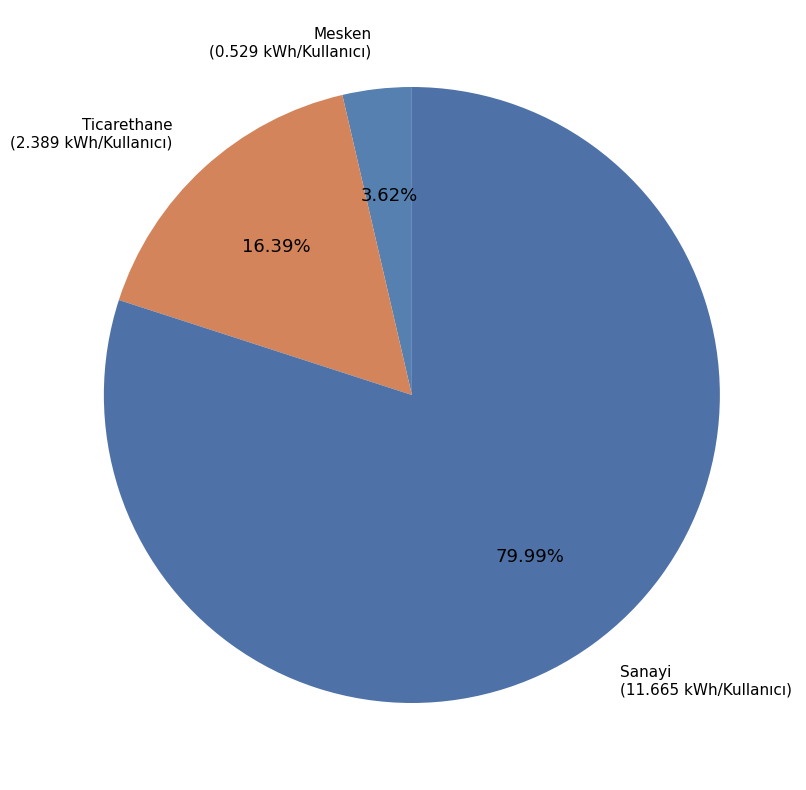

Count the number of slices in the pie.

3